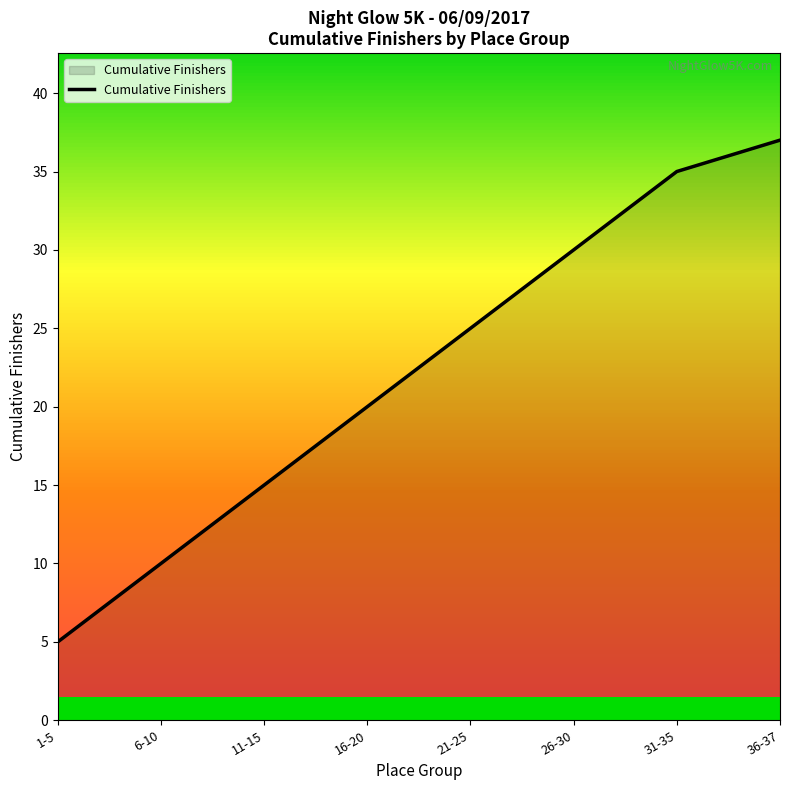

True or false: the data has more than 2 interior local peaks.

False